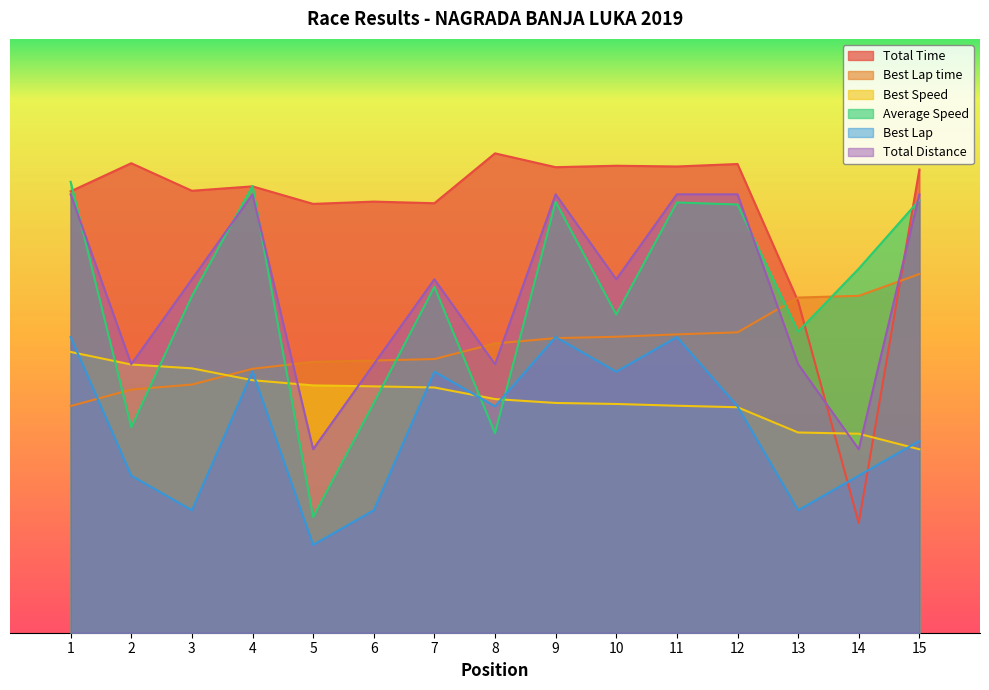

What are all the series names shown in the legend?

Total Time, Best Lap time, Best Speed, Average Speed, Best Lap, Total Distance